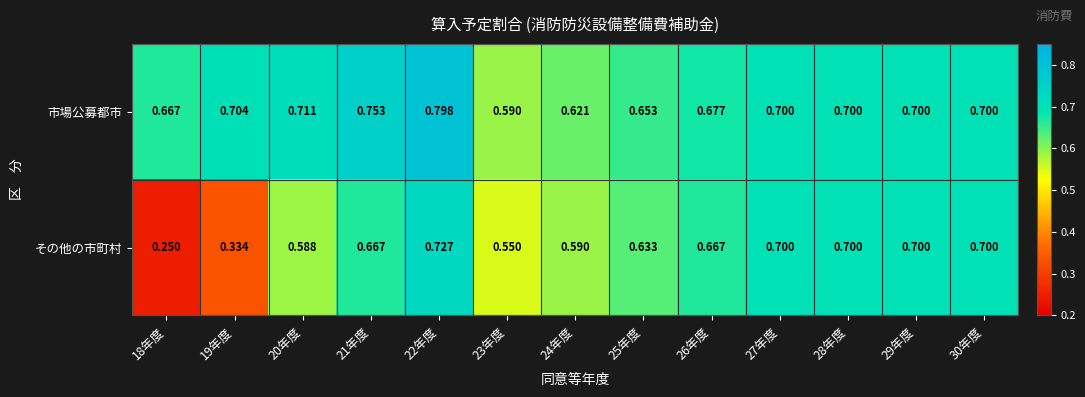

Which series has the widest spread of values?

その他の市町村